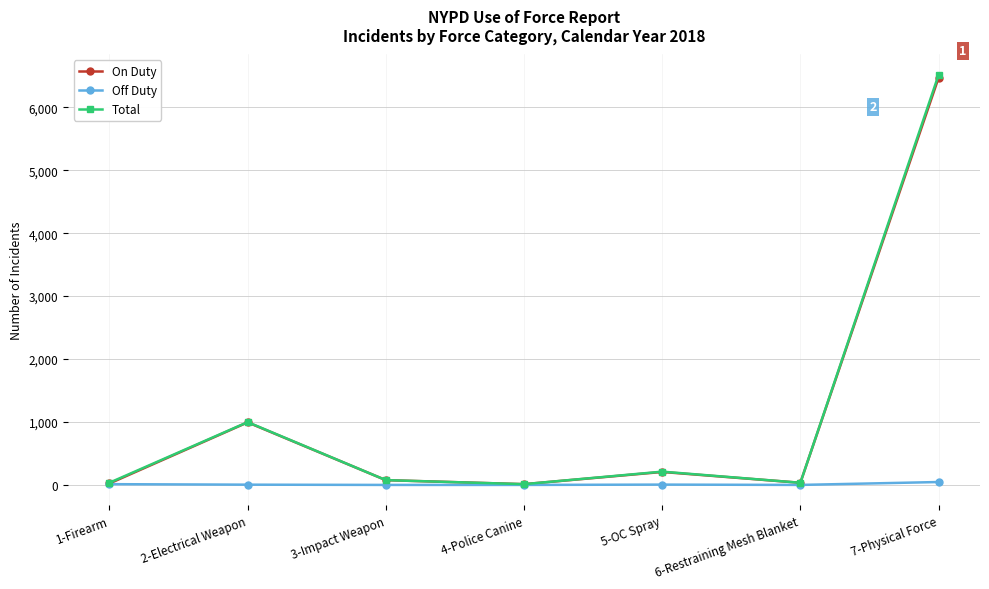

What is the highest value of the On Duty series?

6467